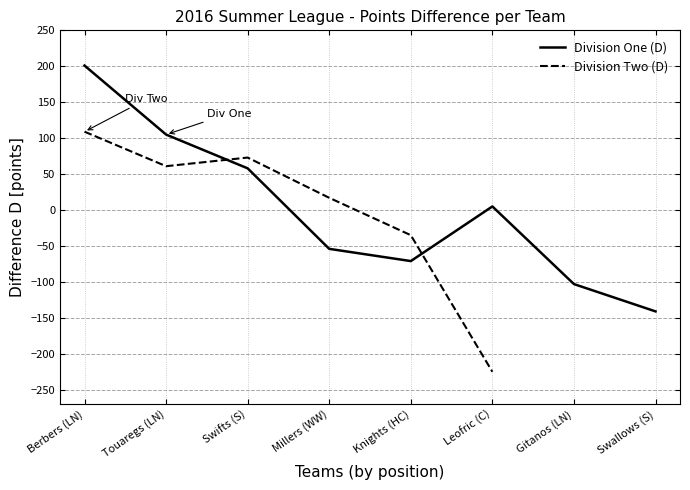

At which category does the data reach its first local valley?

Knights (HC)